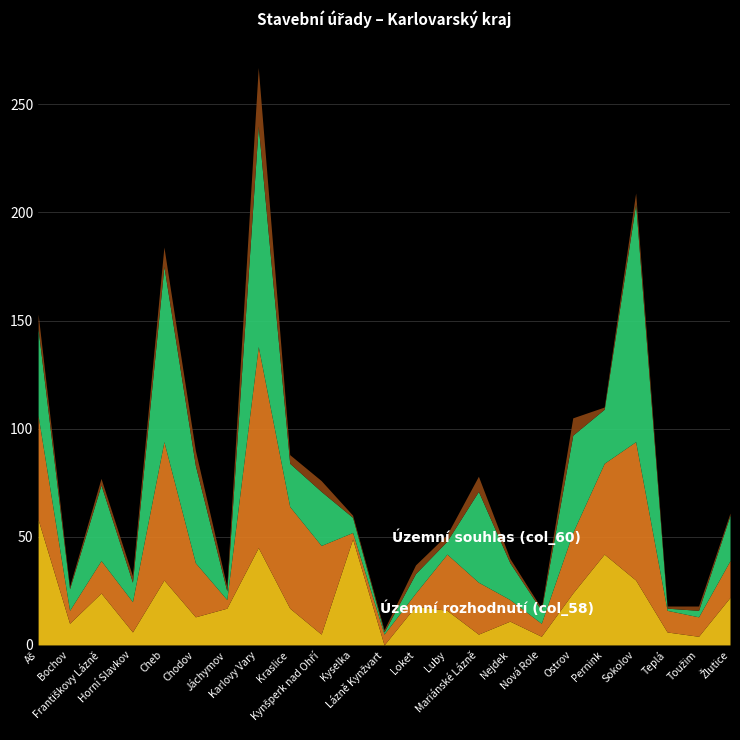

Where is the first local maximum for Územní rozhodnutí (col_58)?

Františkovy Lázně